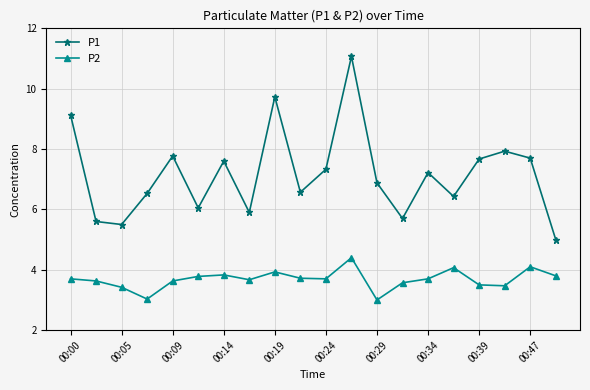

What are all the series names shown in the legend?

P1, P2